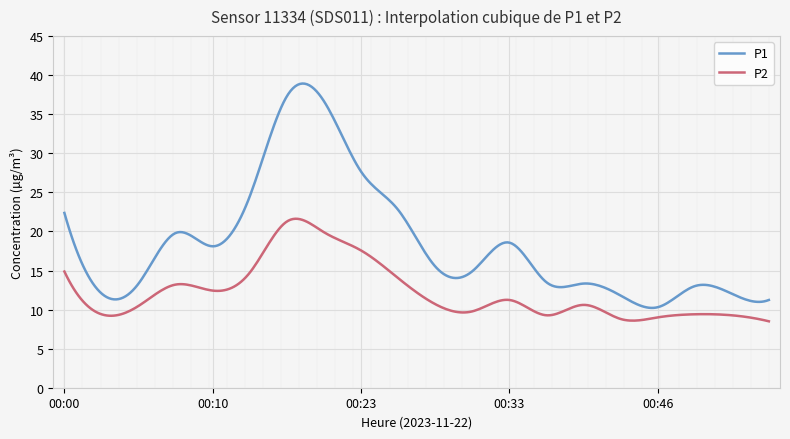

What is the difference between the second highest and minimum values in the P1 series?

28.7